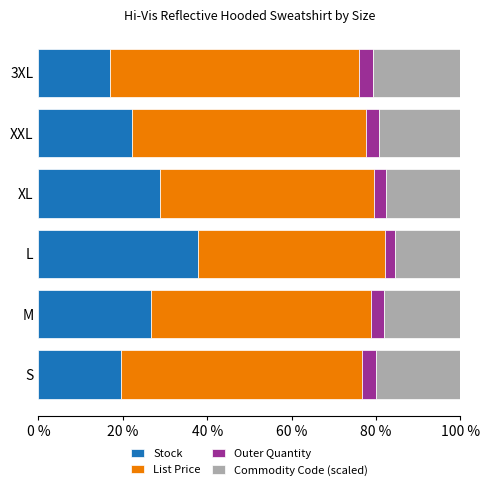

What is the total value across all series at S?

100.0